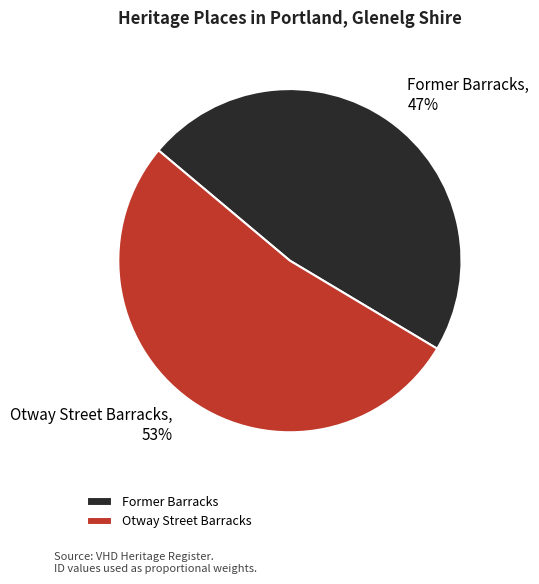

True or false: Otway Street Barracks accounts for 42% of the total.

False